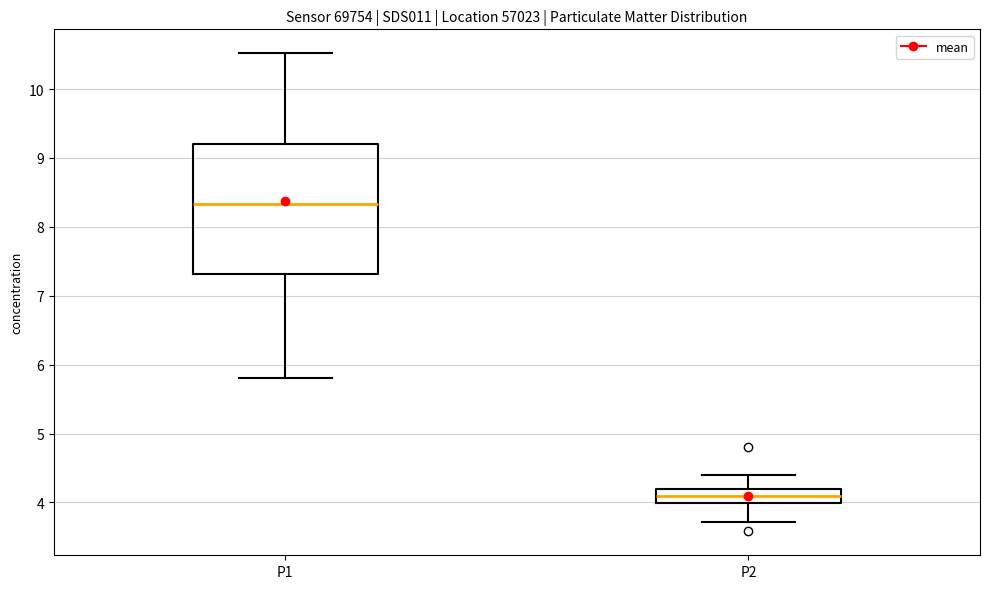

Reading left to right, read every box against the y-axis: the position of its median line, the range the box covers, and the ends of its whiskers. The values are not printed on the chart, so give them approximately, as read against the axis.

P1: median 8.3, box 7.3 to 9.2, whiskers 5.8 to 10.5
P2: median 4.1, box 4.0 to 4.2, whiskers 3.7 to 4.4